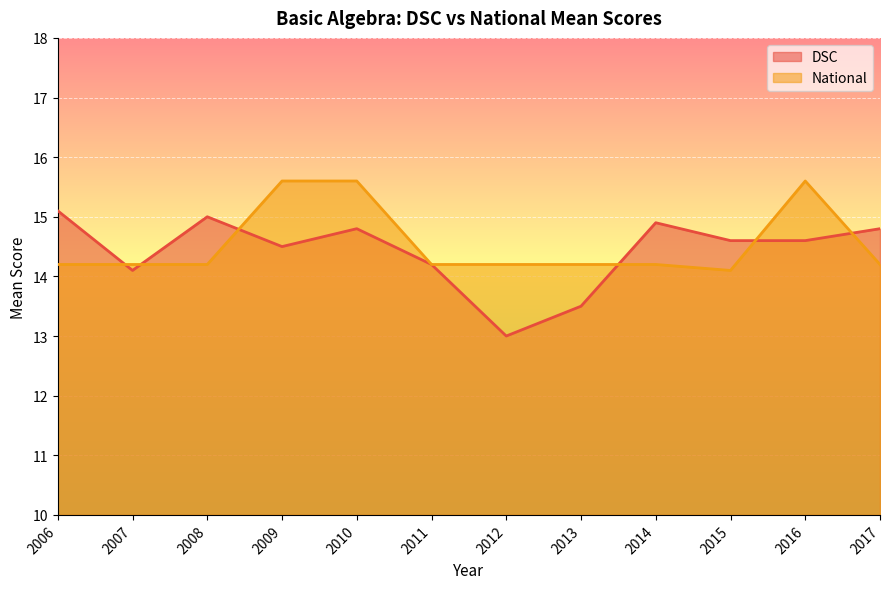

What is the sum of the DSC values at 2011 and 2009?

28.7